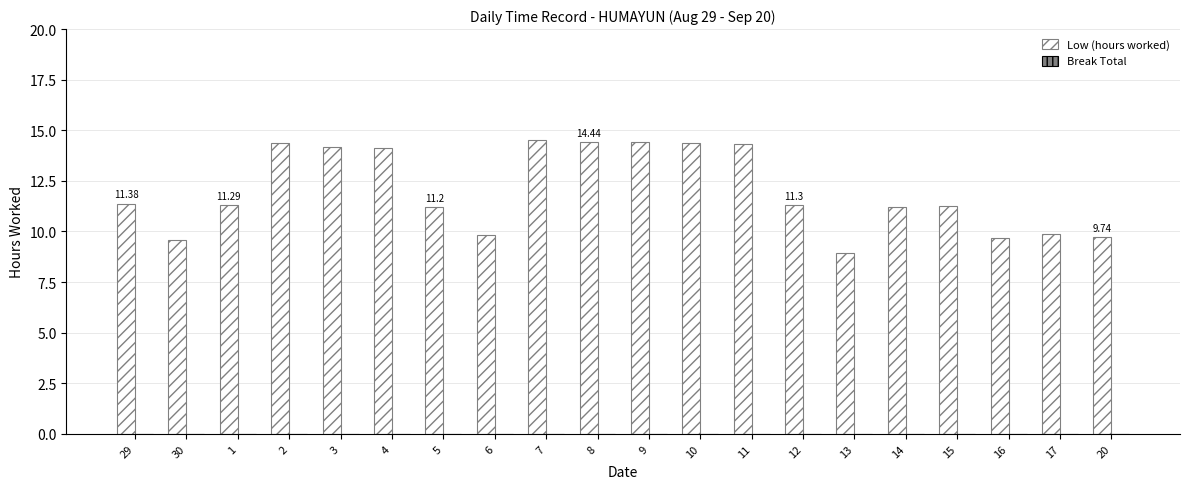

Which has a higher value, 10 or 13?

10